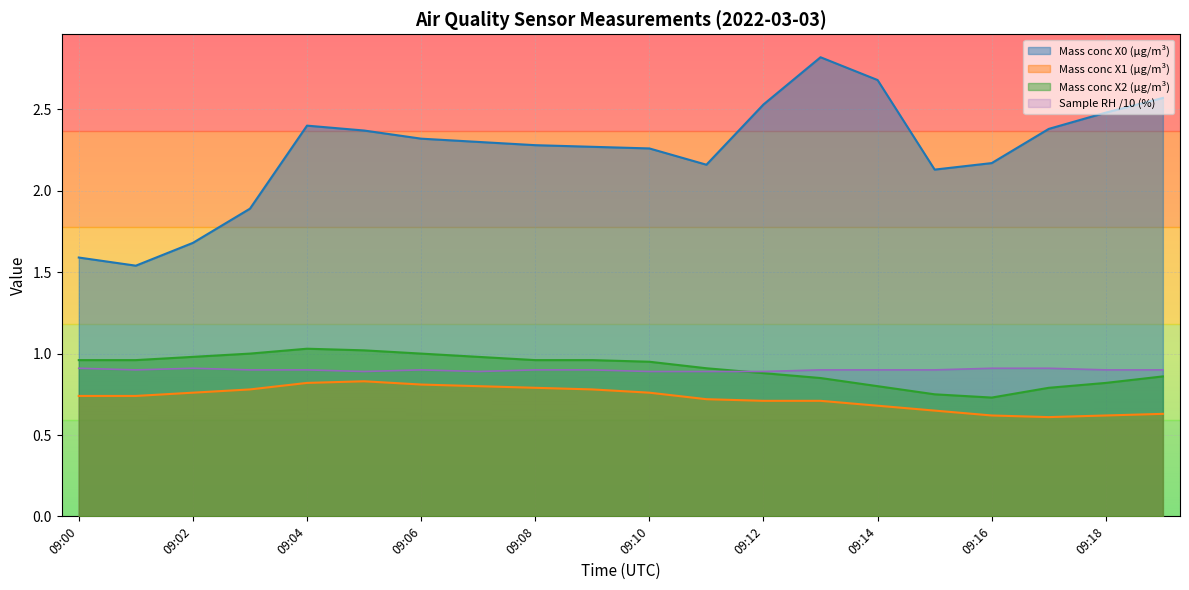

How many times do Mass conc X2 (μg/m³) and Sample RH (%) cross each other?

1